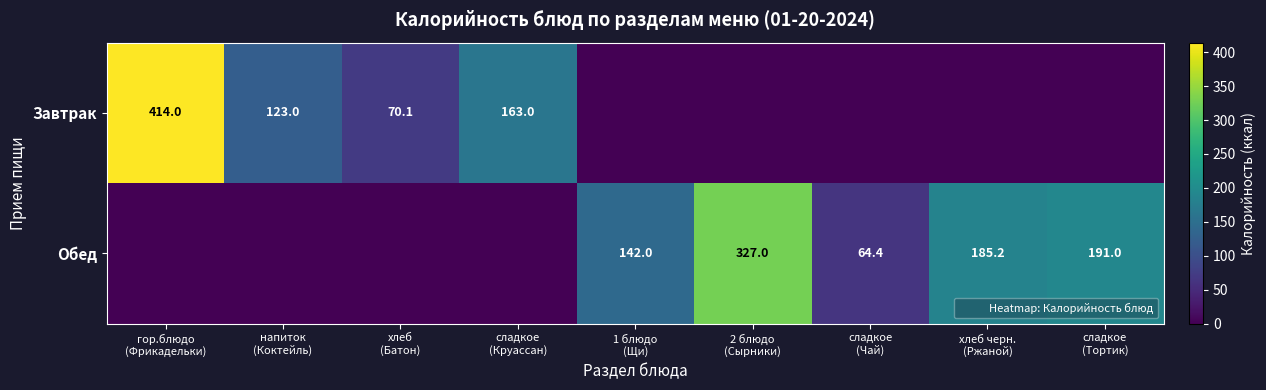

How many categories are shown in the chart?

9